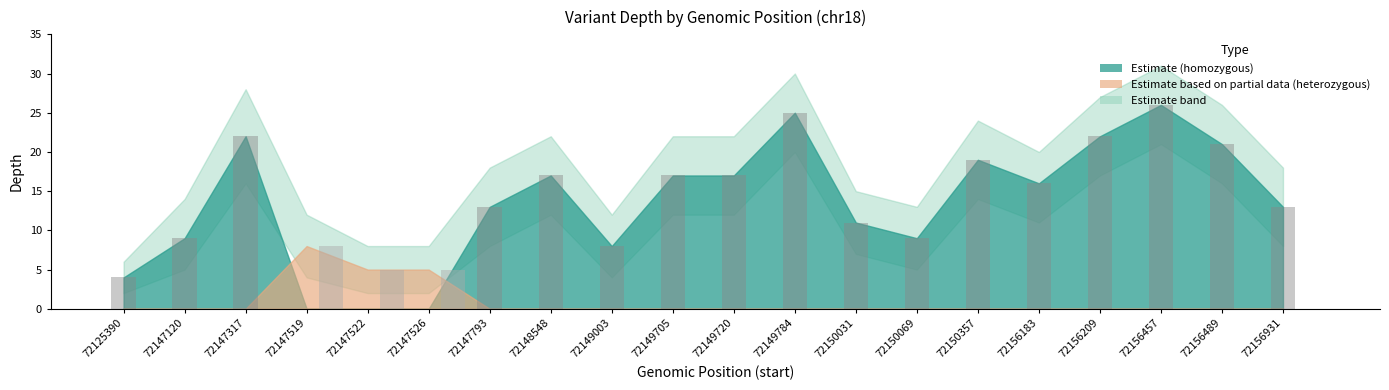

Which label corresponds to the largest value in the chart?

72156457